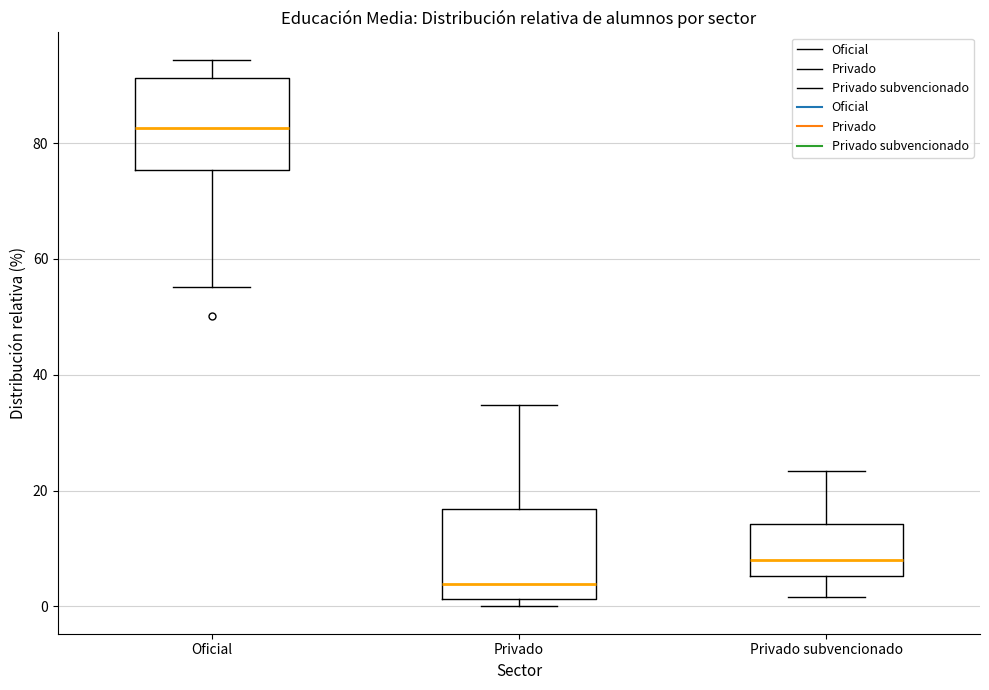

Reading left to right, transcribe this box plot: for each box, give where its median line is, the range the box spans, and where its two whiskers end, as read against the y-axis. The values are not printed on the chart, so give them approximately, as read against the axis.

Oficial: median 82, box 76 to 92, whiskers 56 to 94
Privado: median 4, box 2 to 16, whiskers 0 to 34
Privado subvencionado: median 8, box 6 to 14, whiskers 2 to 24